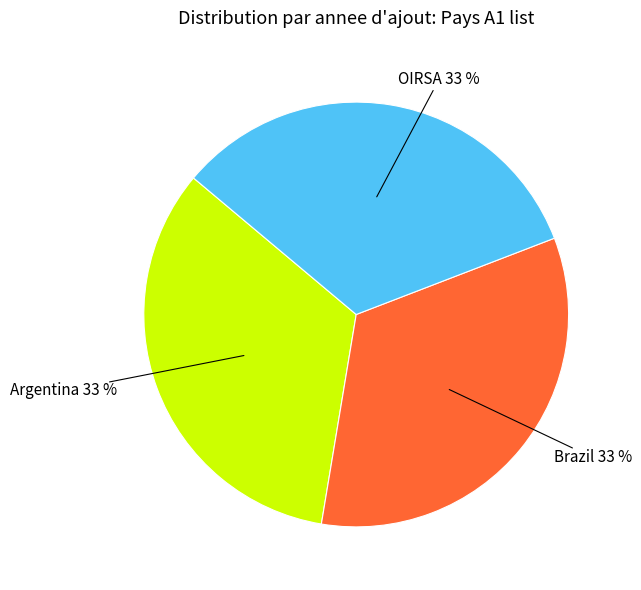

To the nearest percent, what is the average slice percentage?

33%